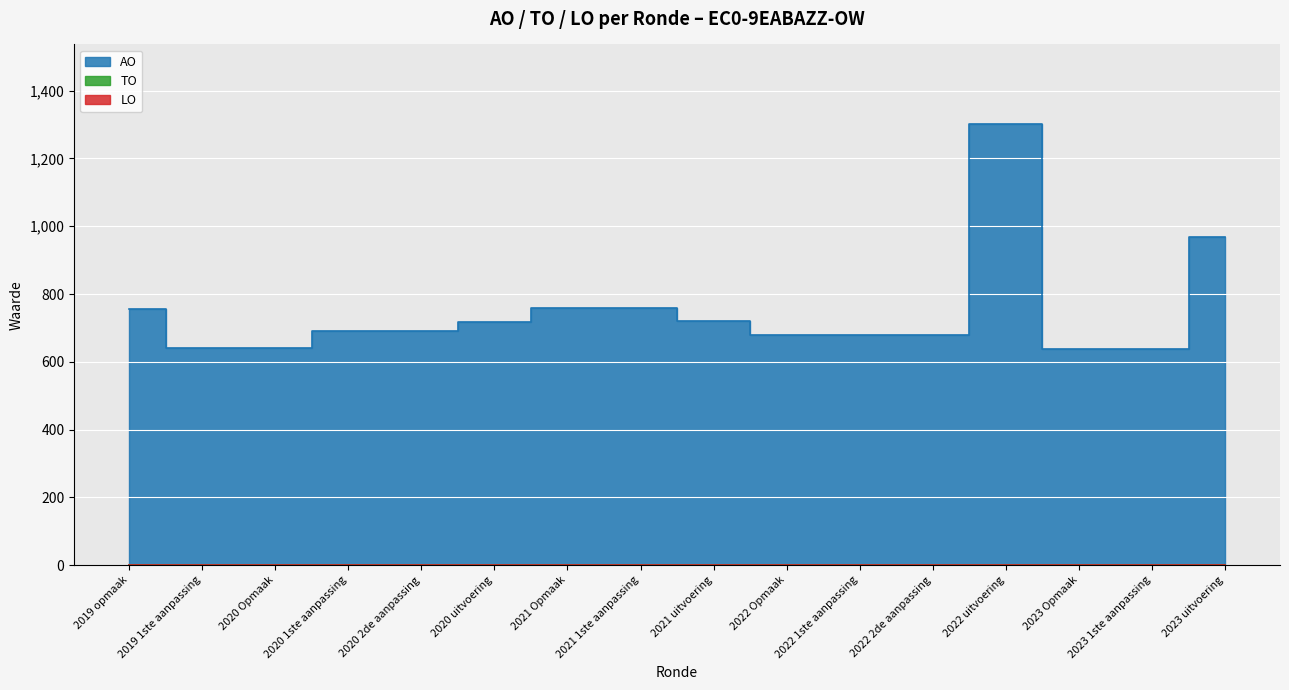

What position from the left is 2022 uitvoering?

13